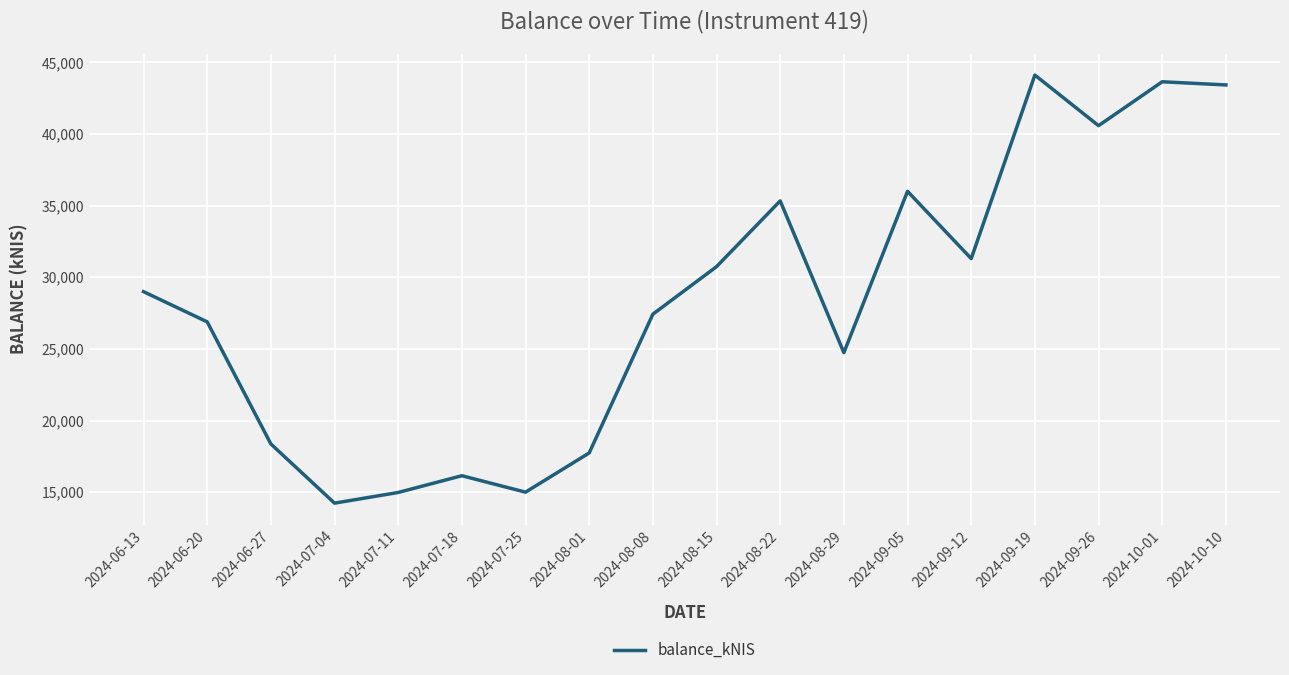

What is the greatest value displayed?

44109.7